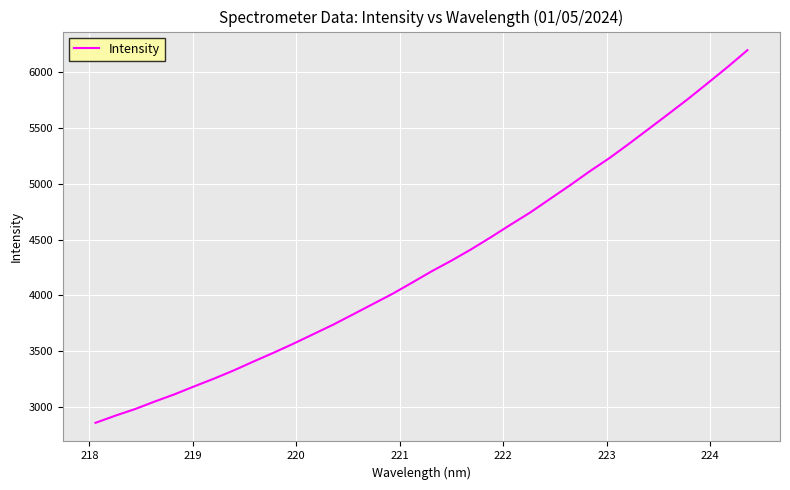

What is the minimum value shown in the chart?

2855.7